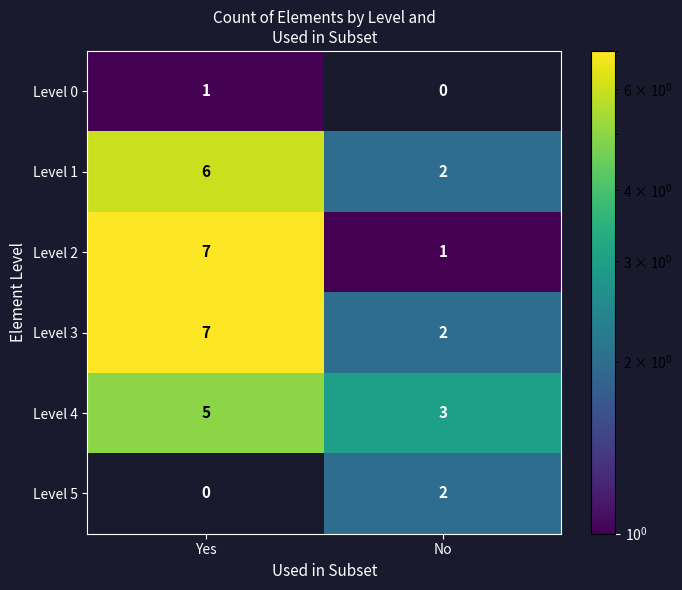

Rank the categories by Level 3 value from lowest to highest.

No, Yes